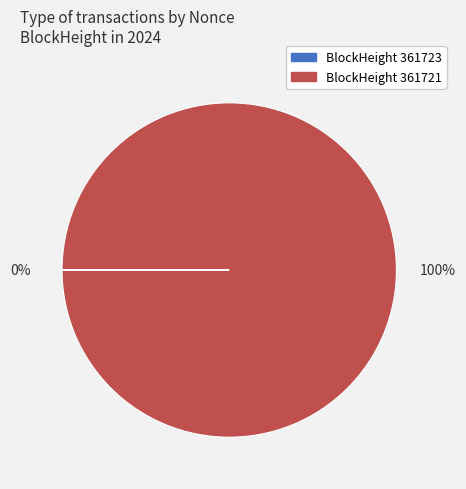

To the nearest percent, what is the difference between the largest and smallest slice percentages?

100%